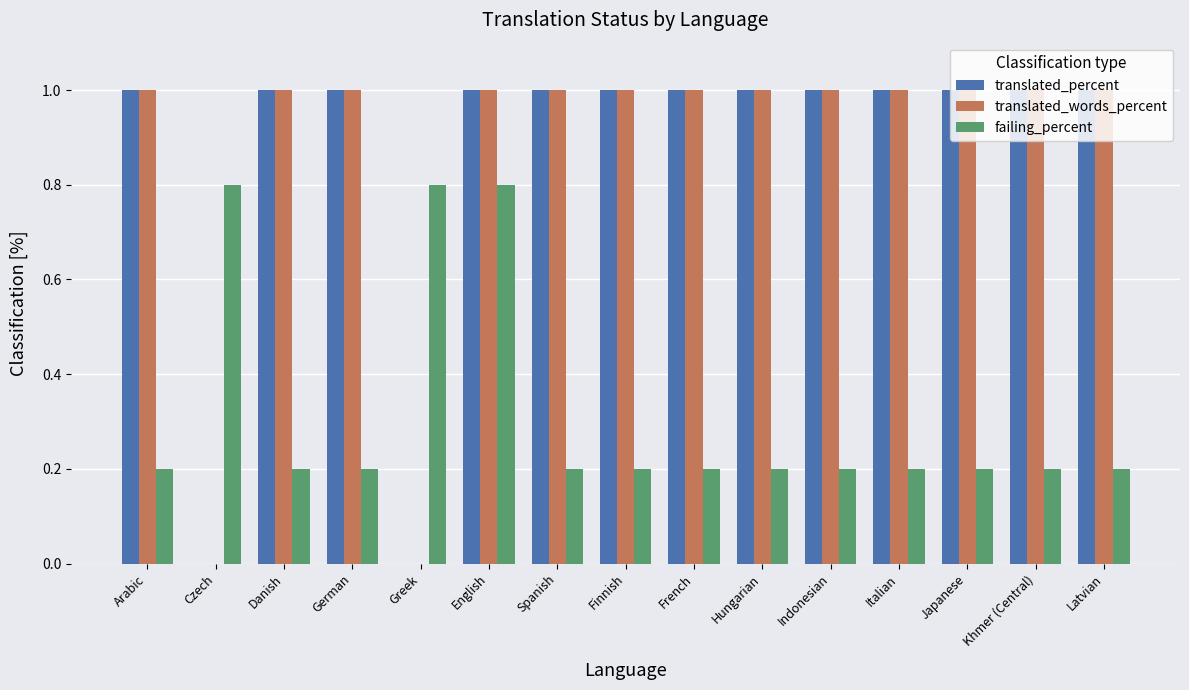

What is the sum of all failing_percent values?

4.8